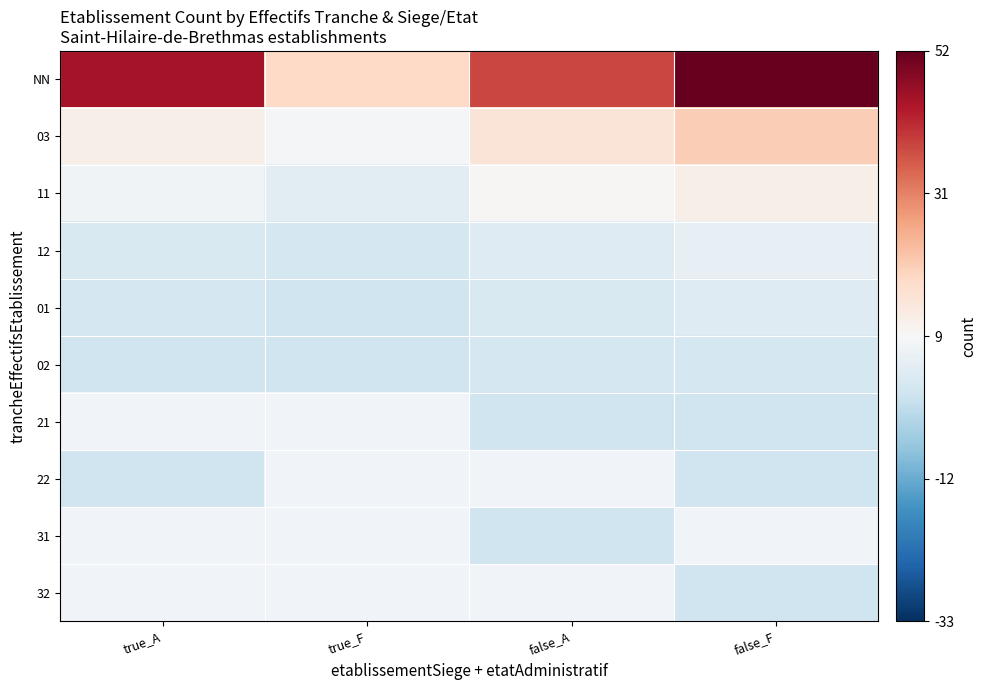

Where is 12 nearest to the value -5?

false_A